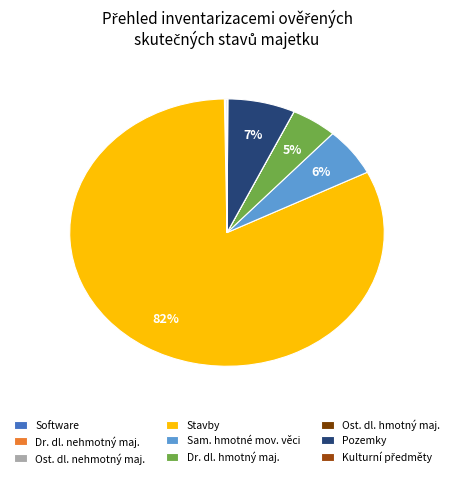

What is the majority slice?

Stavby